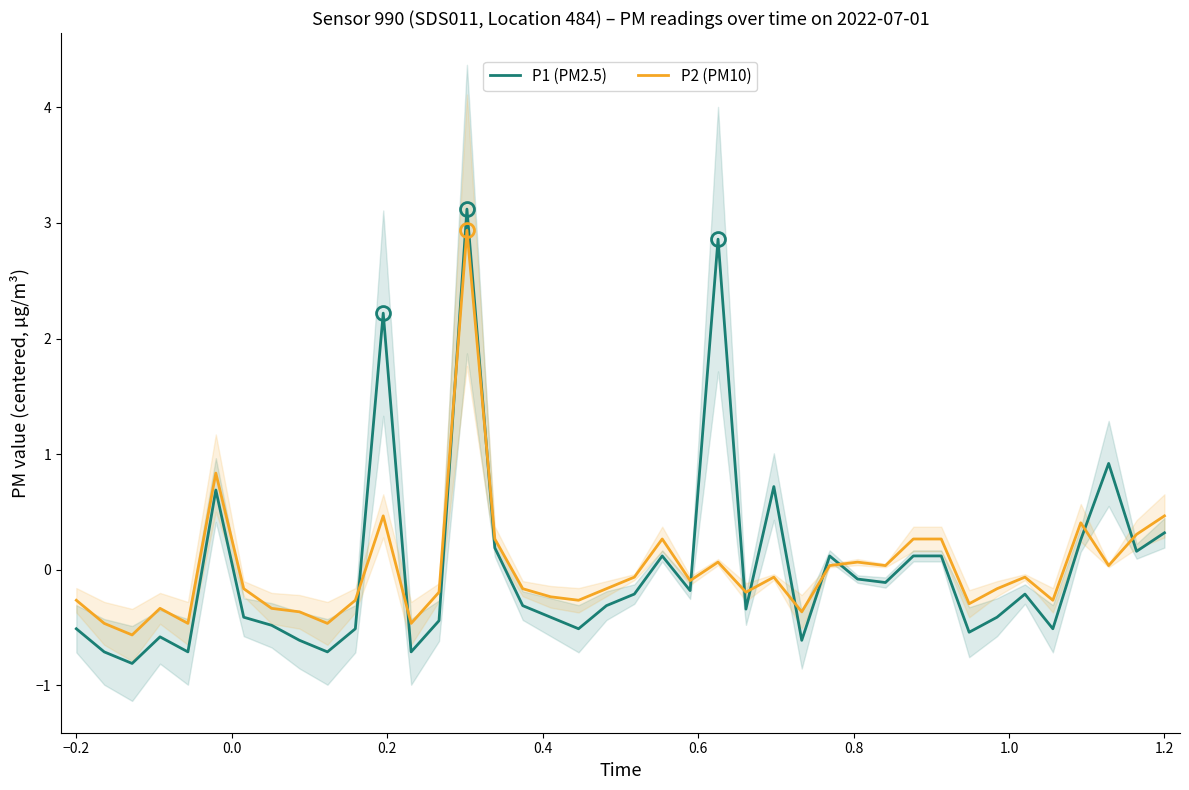

Which series ends up on top after the final intersection of P2 (PM10) and P1 (PM2.5)?

P2 (PM10)